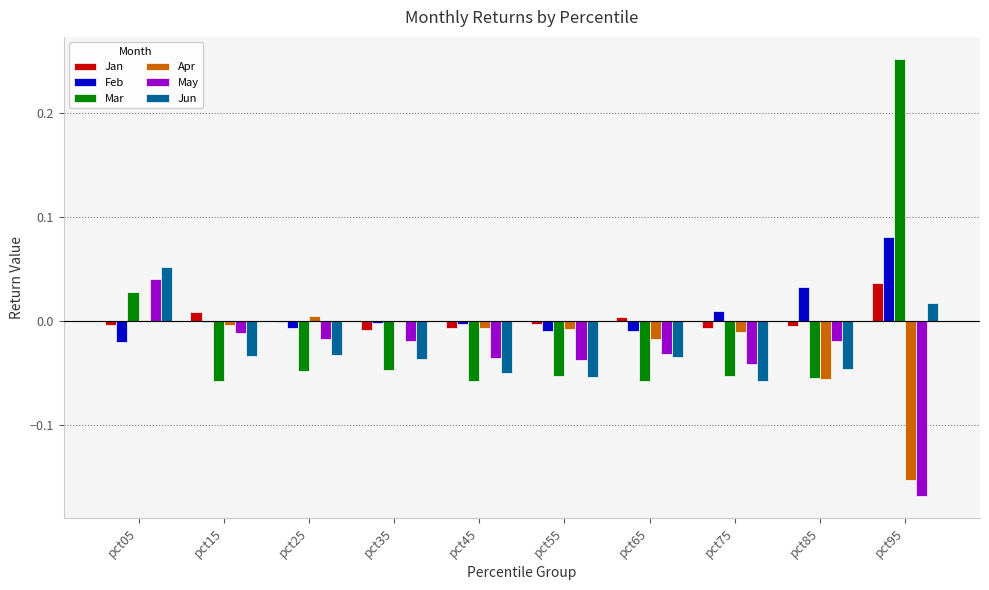

How many groups of bars are there?

10